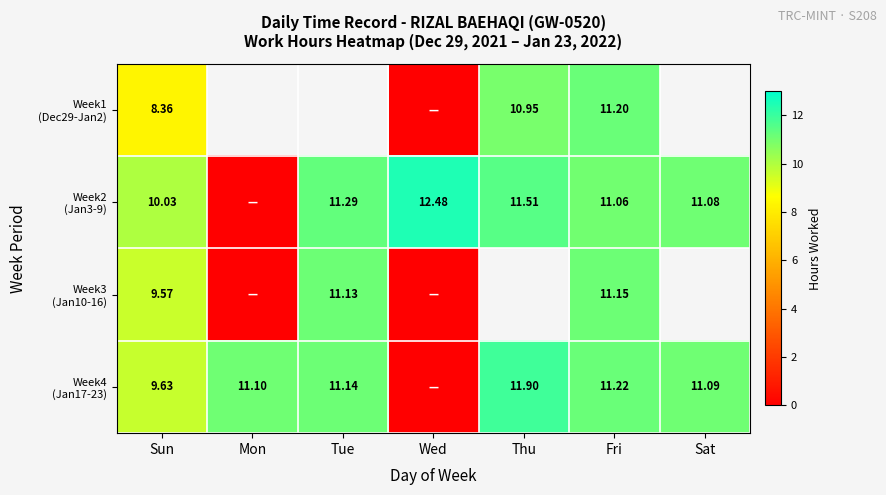

True or false: Week2 (Jan3-9) has a value of 12.5 at Wed.

True